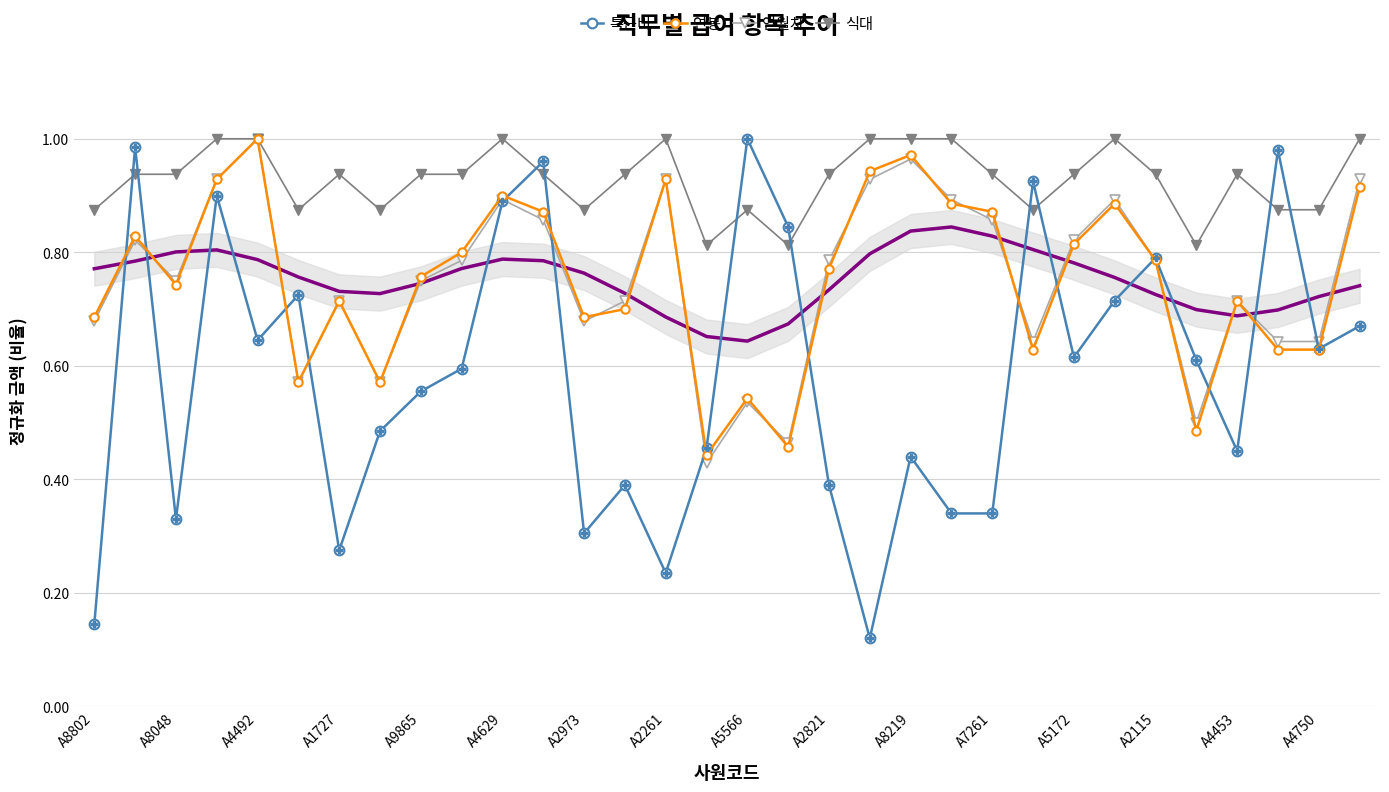

Is the value of 연월차 at A9865 greater than the value of 식대 at A8802?

No